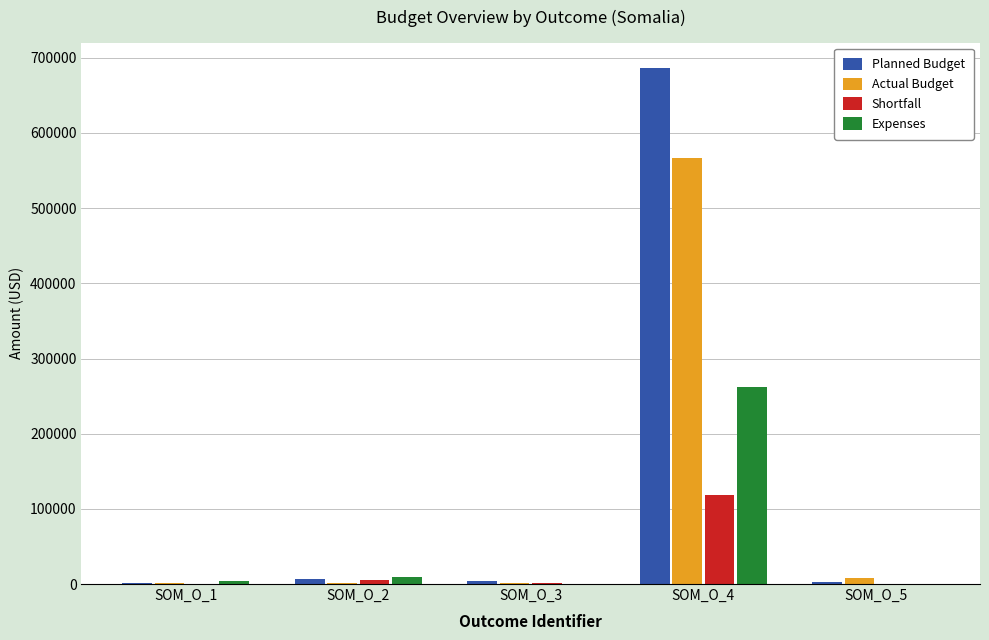

What is the total value across all series at SOM_O_5?

10505.0